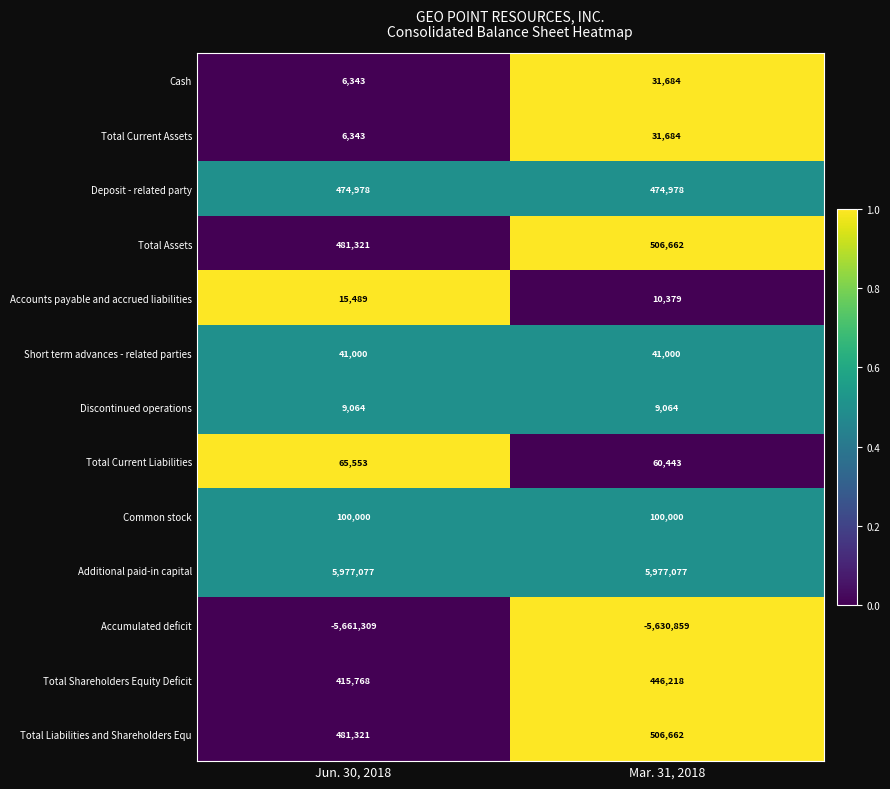

What is the sum of all Discontinued operations values?

18128